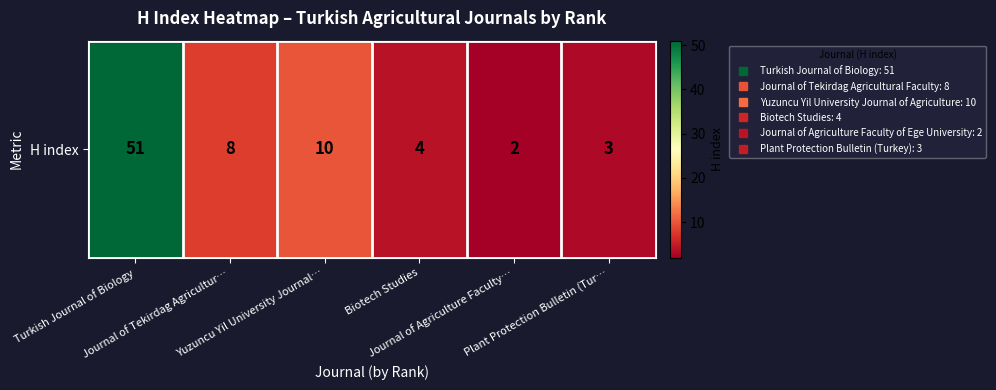

How many data points are above 8?

2